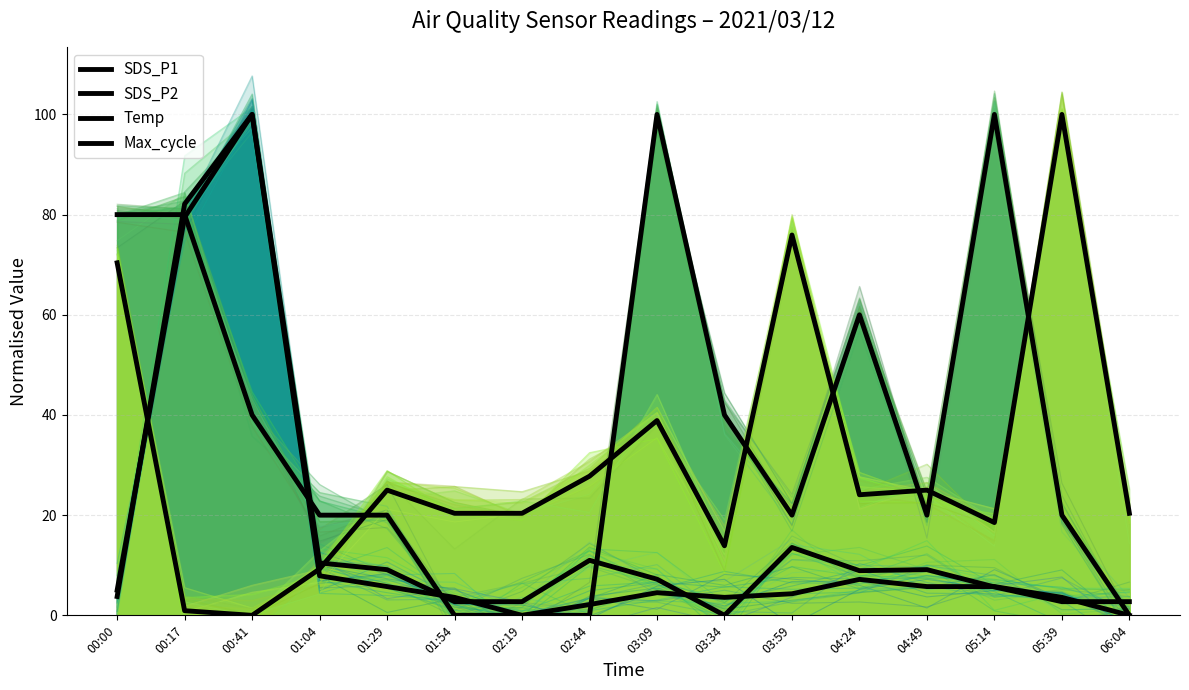

Count the number of data series in this chart.

4